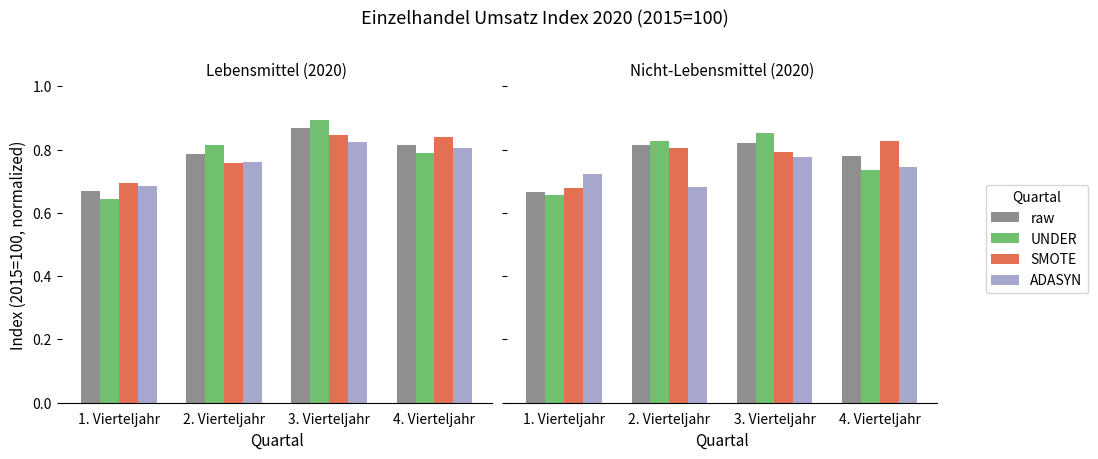

Which category has the highest value across all series?

3. Vierteljahr